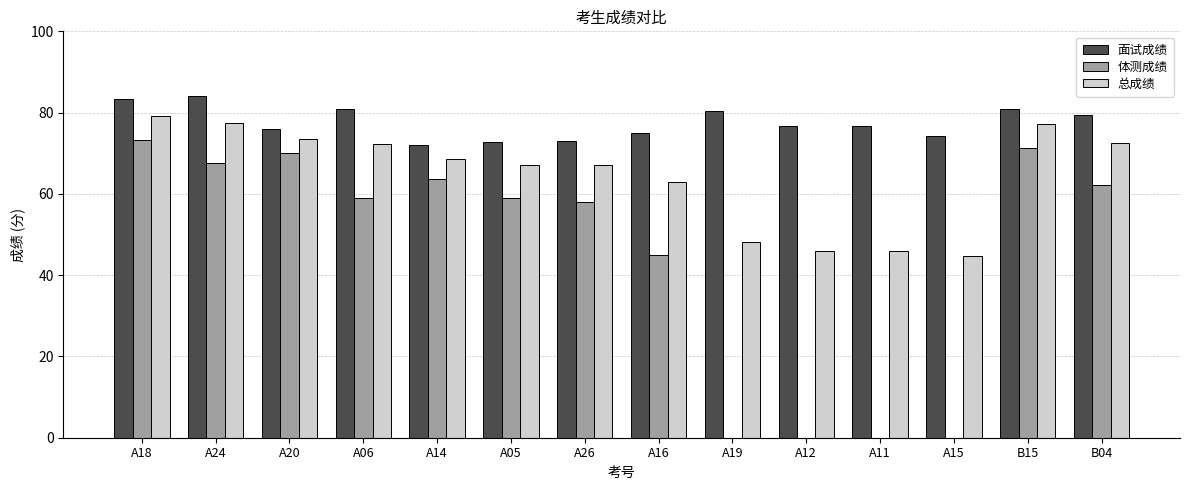

Is the value of 面试成绩 at B15 greater than the value of 体测成绩 at A12?

Yes